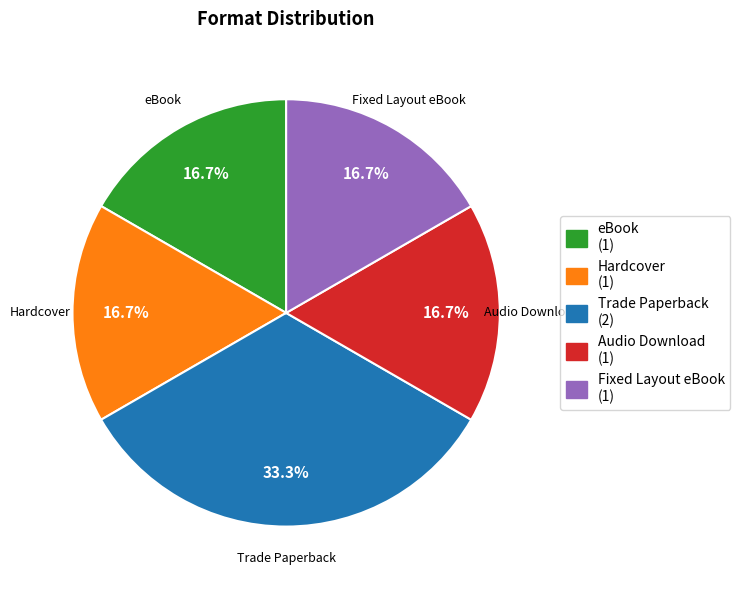

How much of the chart is everything except eBook?

83.3%